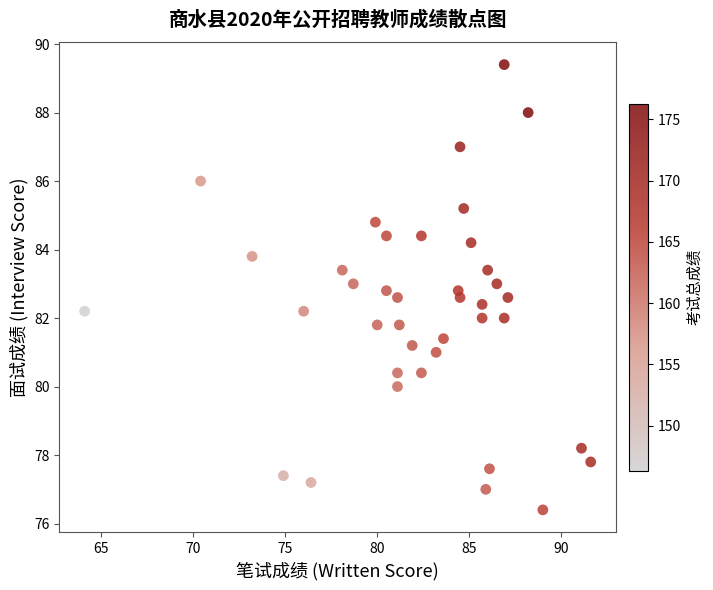

What is the range of X values (max minus min)?

27.5